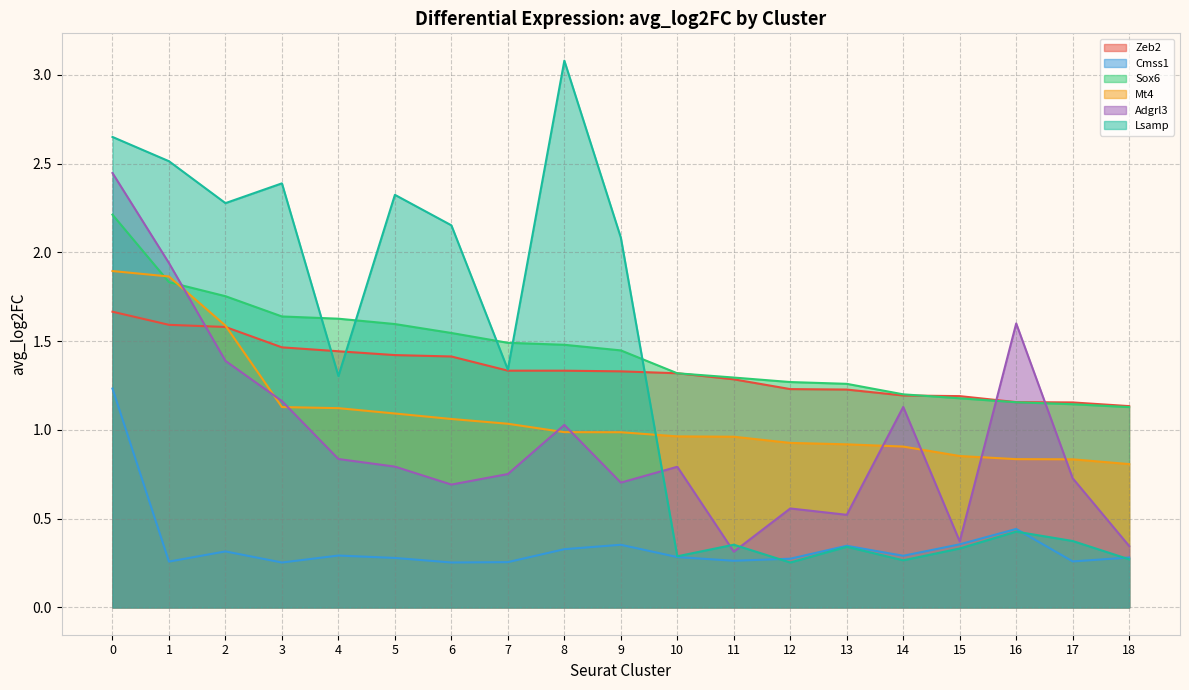

Which label corresponds to the largest value in the chart?

8